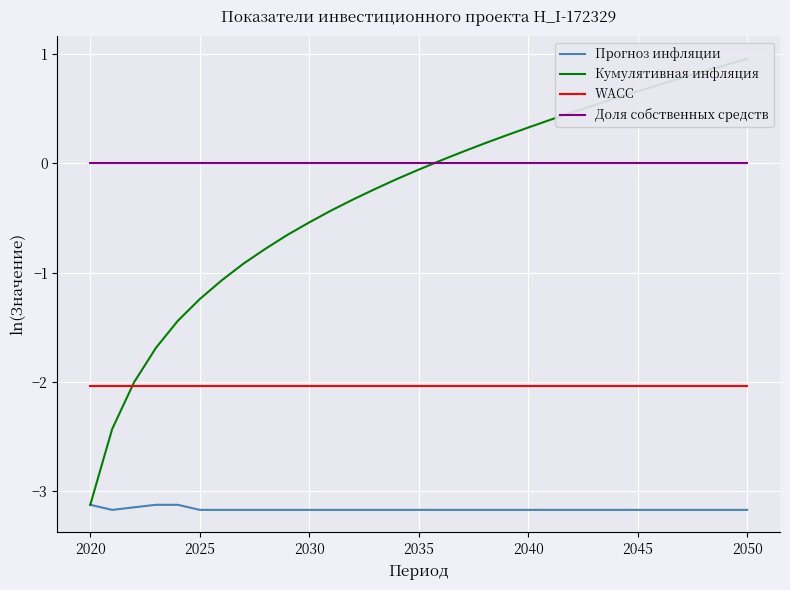

At how many categories does at least one series exceed -1?

31